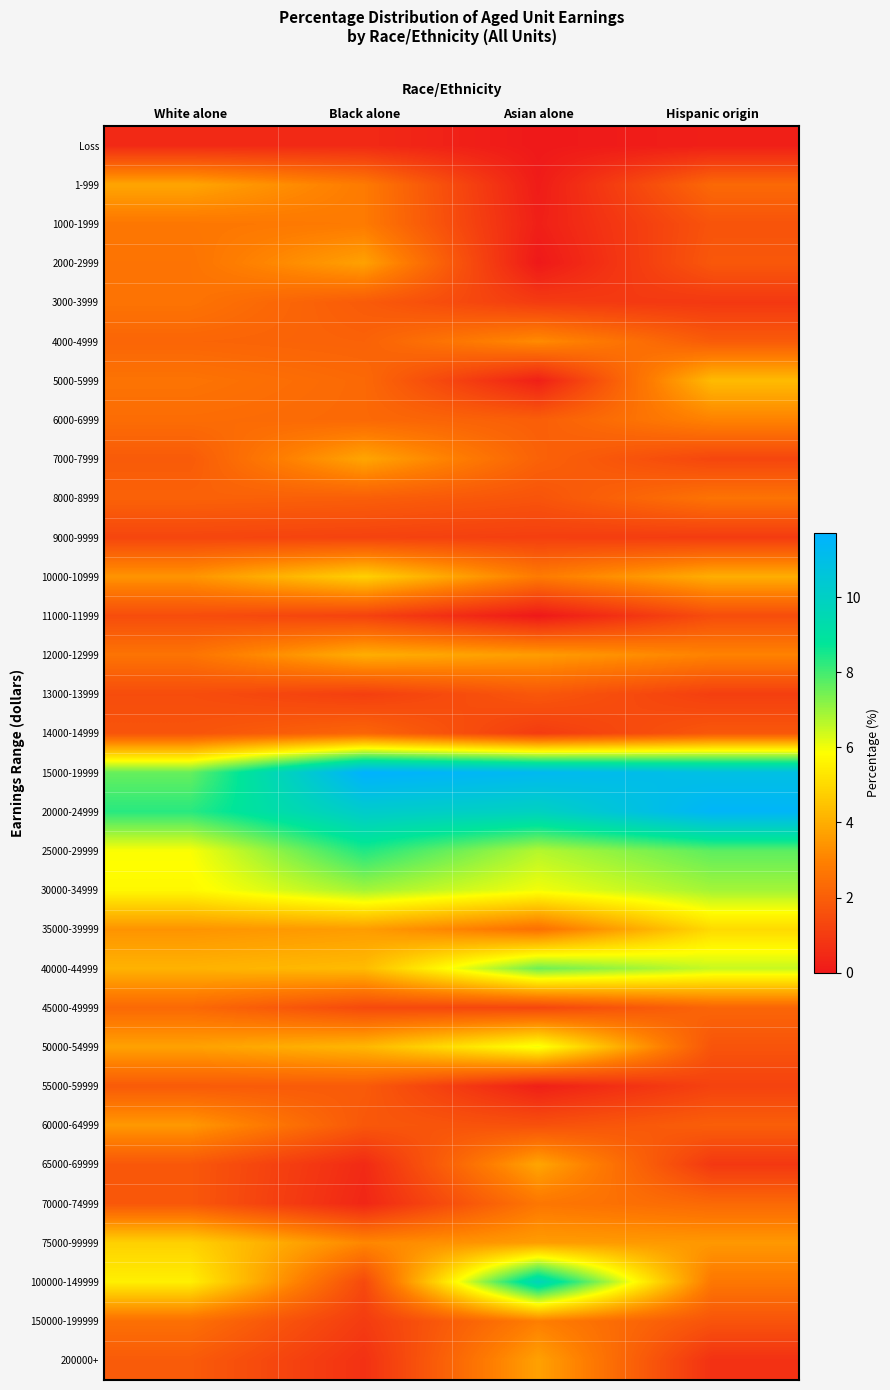

Which series has the widest spread of values?

100000-149999